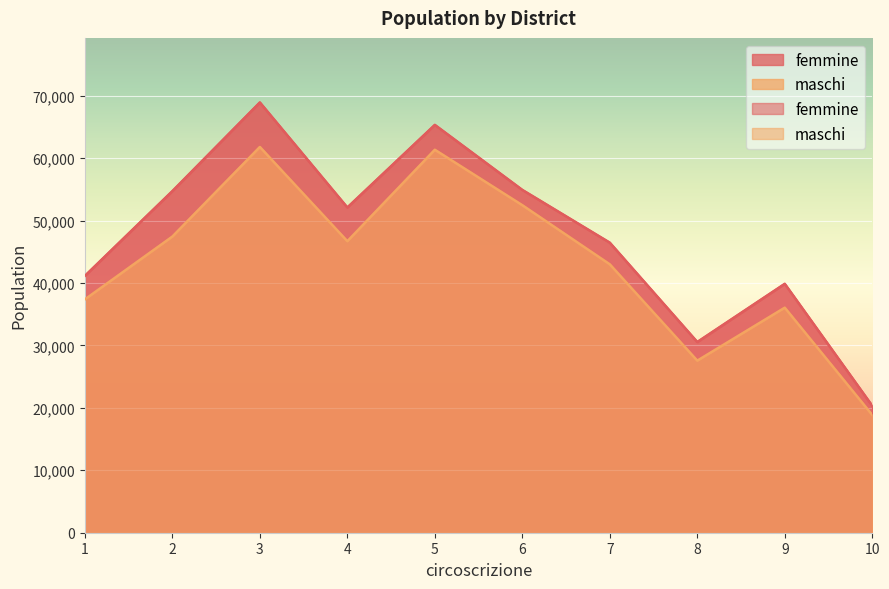

Which series has the largest total across all categories?

femmine